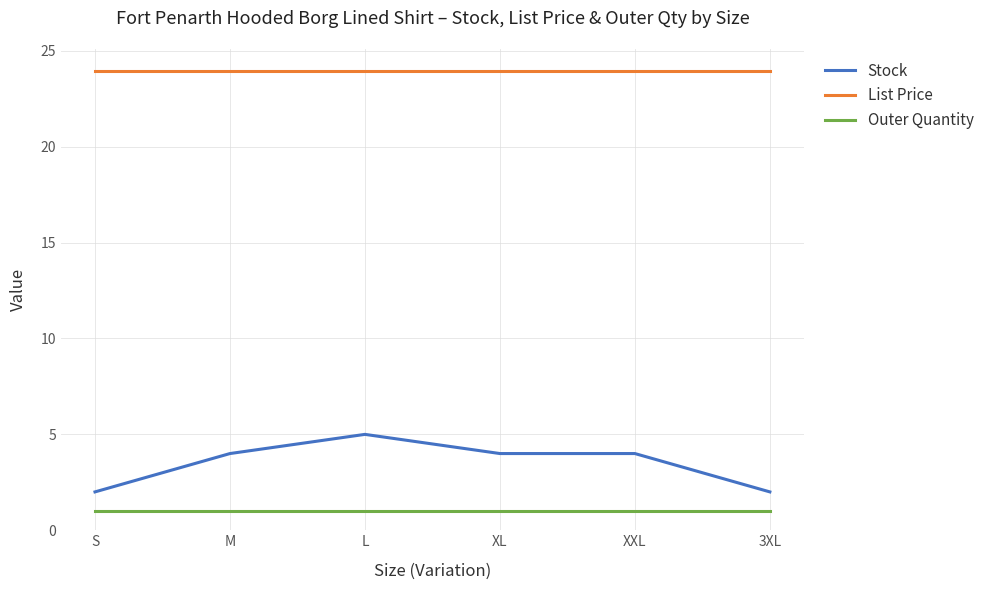

Which series has the largest total across all categories?

List Price